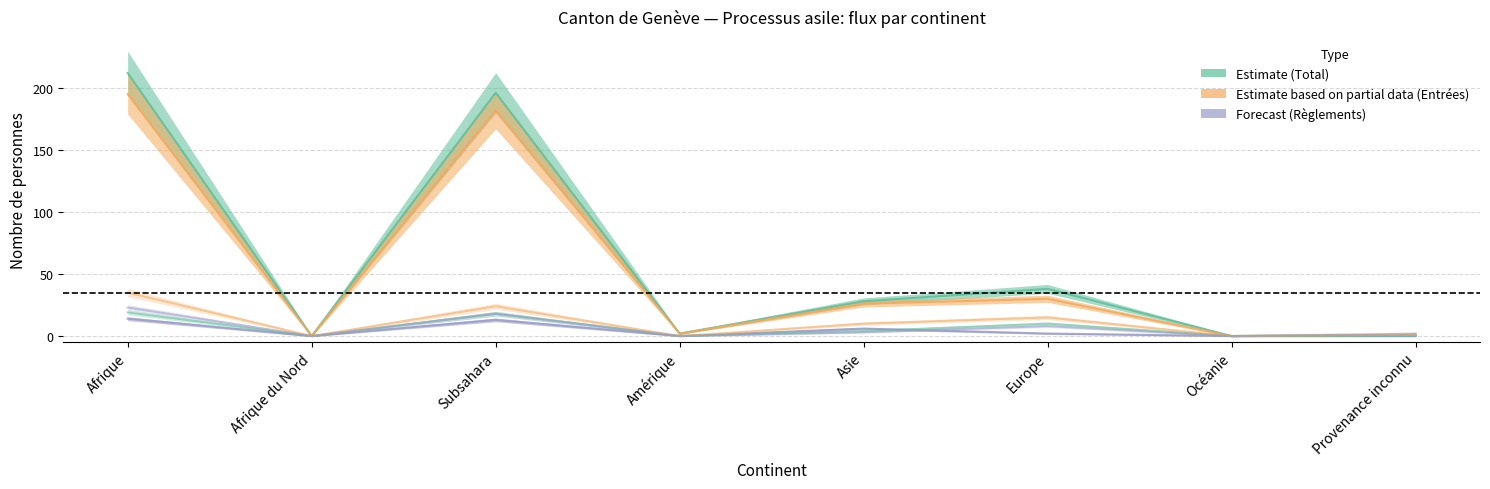

The Entrées (Partial) series shows 182 at Subsahara. True or false?

True